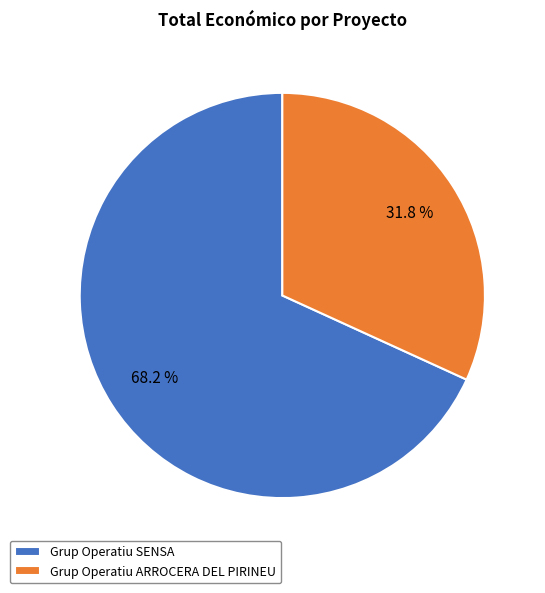

To the nearest percent, what is the difference between the Grup Operatiu ARROCERA DEL PIRINEU and Grup Operatiu SENSA slice percentages?

36%